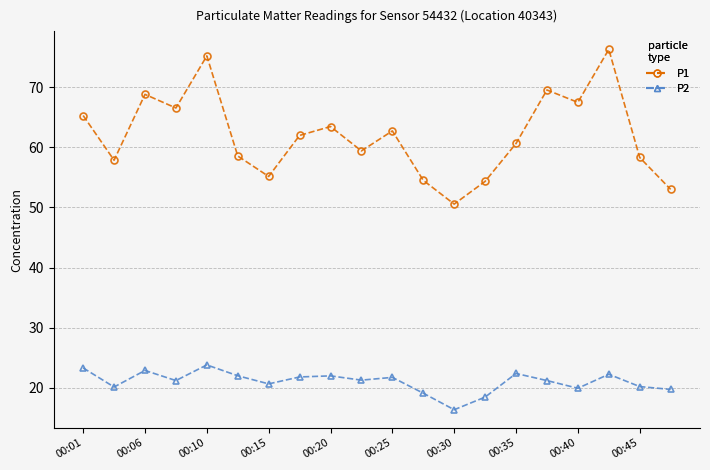

What is the value of the P2 point at the 2nd from the left?

20.1